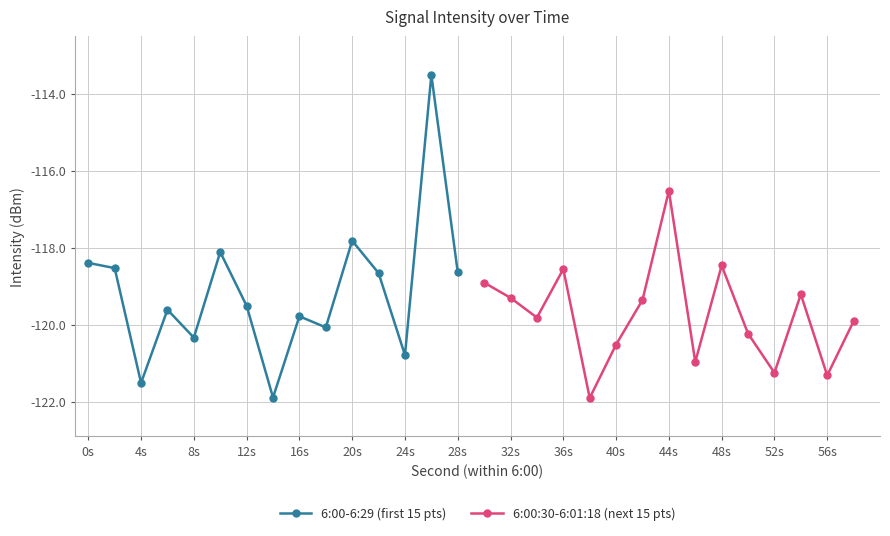

True or false: 6:00:30-6:01:18 (next 15 pts) and 6:00-6:29 (first 15 pts) cross at least once.

True